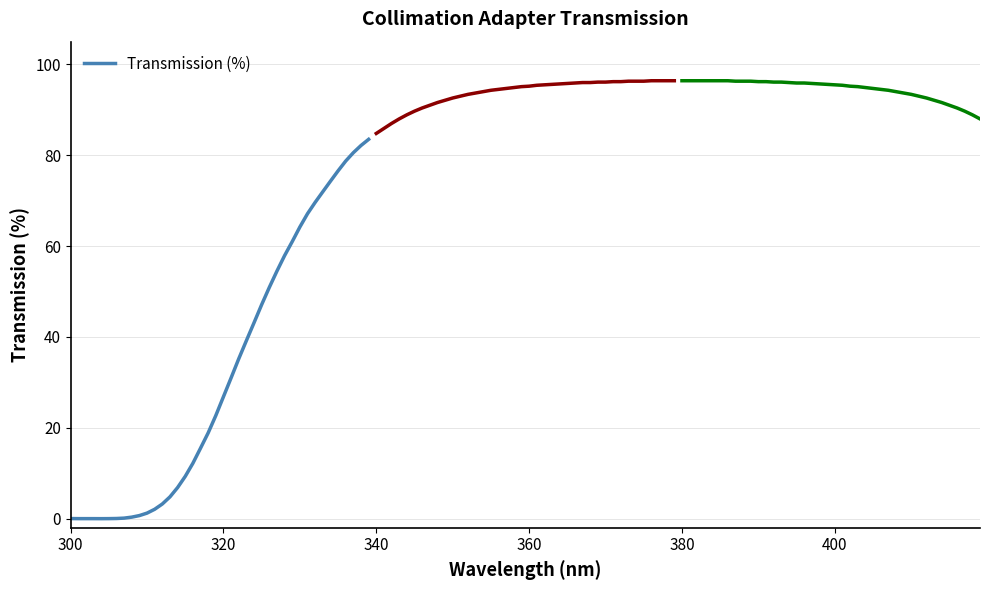

What is the label of the 34th point from the right?

400